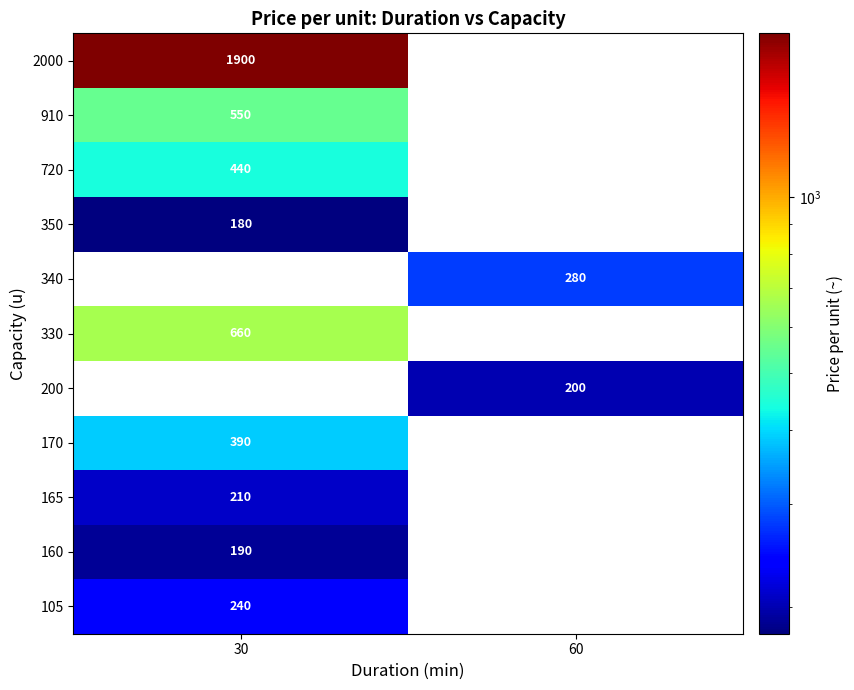

The value of 170 at 30 is 390. True or false?

True